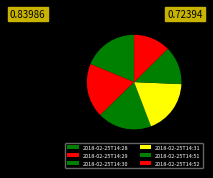

Is it true that 2018-02-25T14:30 is 19% of the pie?

True